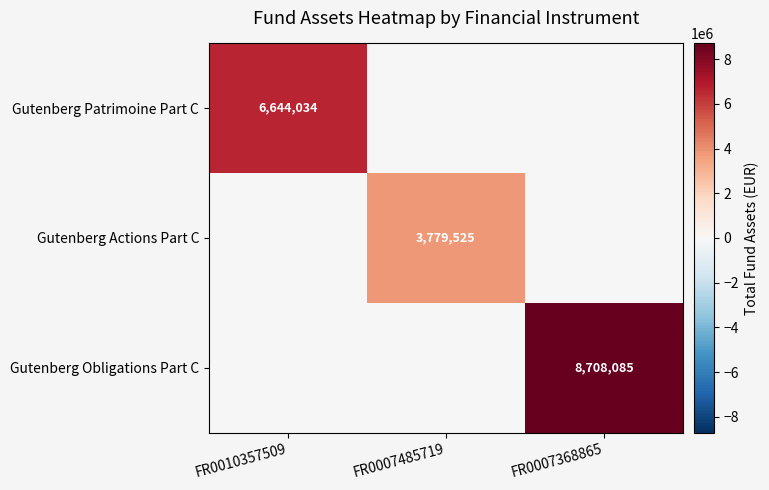

True or false: Gutenberg Obligations Part C has a value of 14966269 at FR0007368865.

False